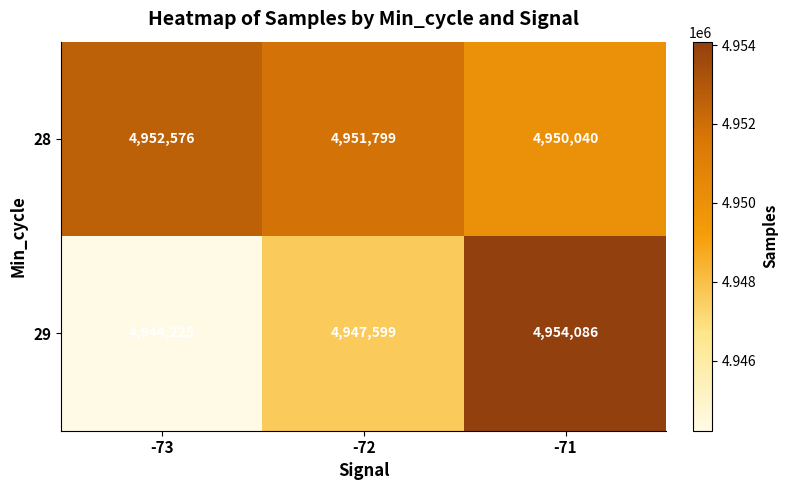

Reading right to left, extract all data points from this chart.

28: 4950040	4951799	4952576
29: 4954086	4947599	4944225